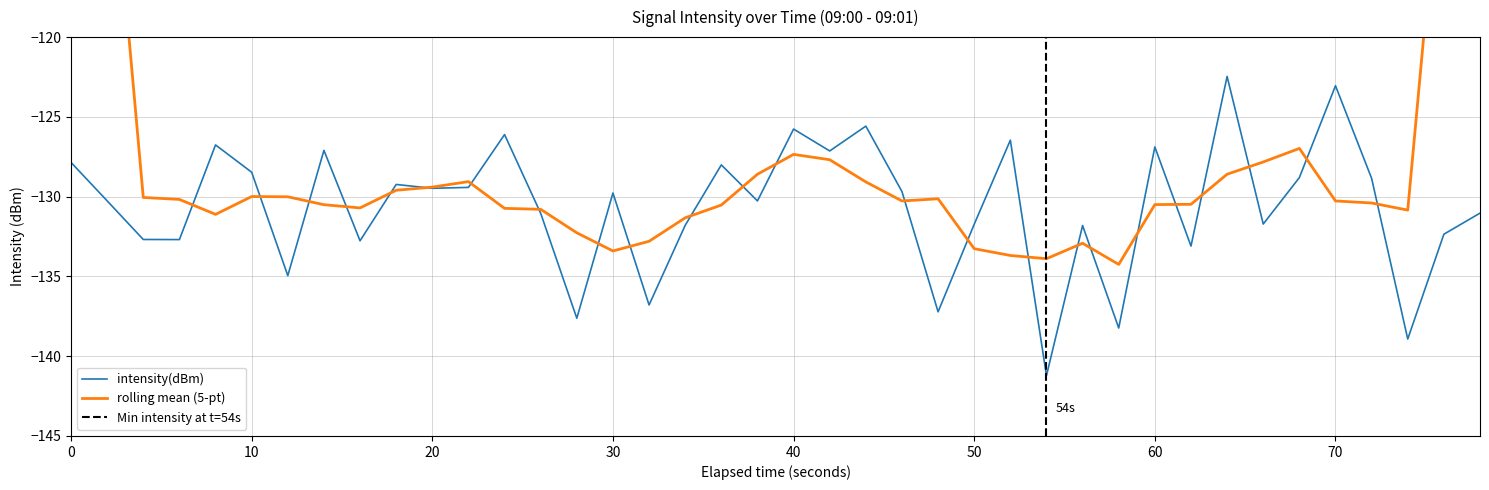

What is the highest value of the intensity(dBm) series?

-122.5